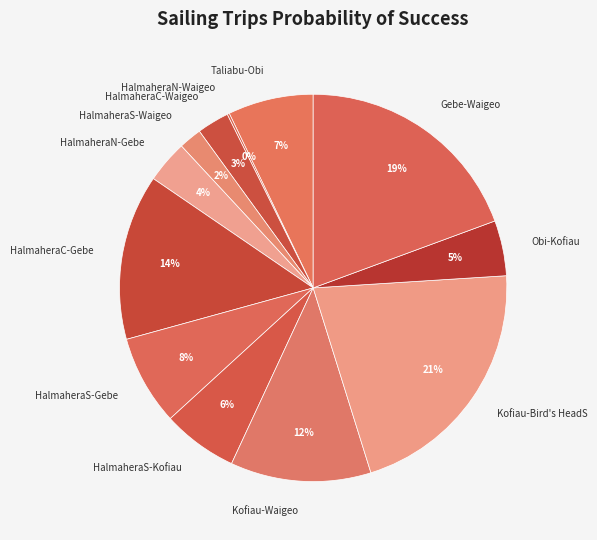

Which category has the biggest portion of the pie?

Kofiau-Bird's HeadS